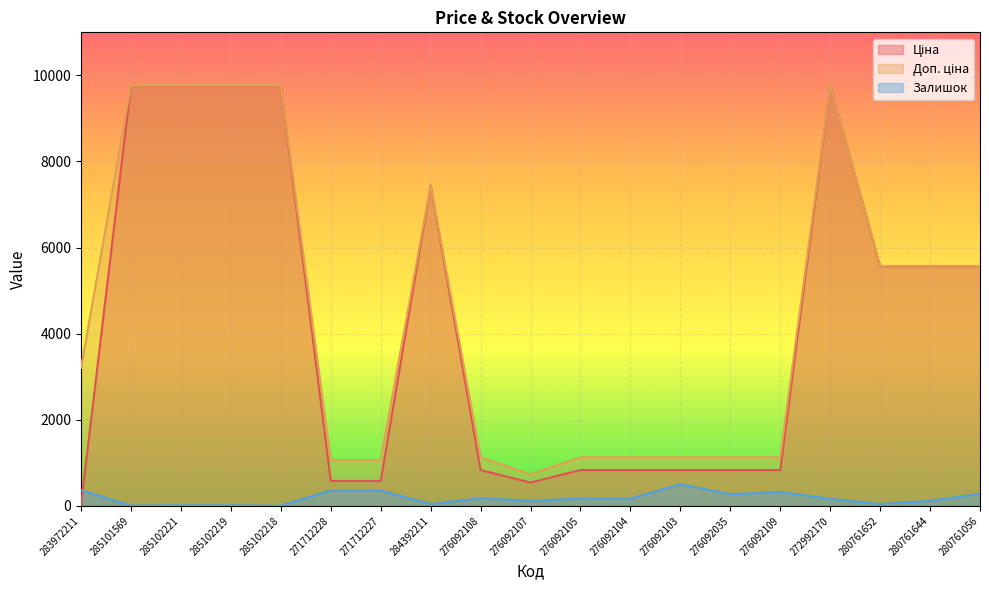

How many data points in Залишок are above 166?

9